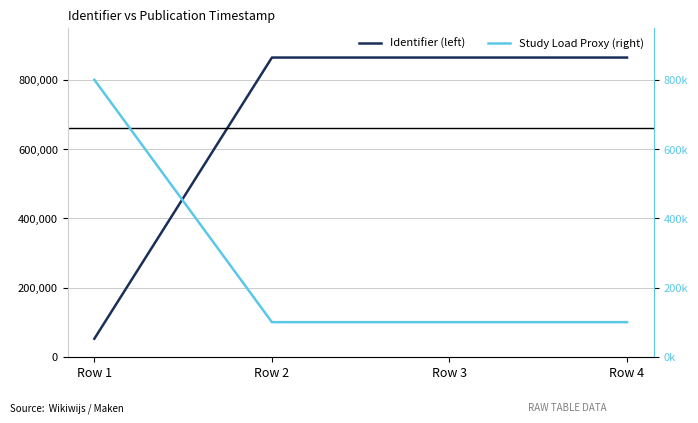

How many intersections are there between Study Load Proxy (right) and Identifier (left)?

1